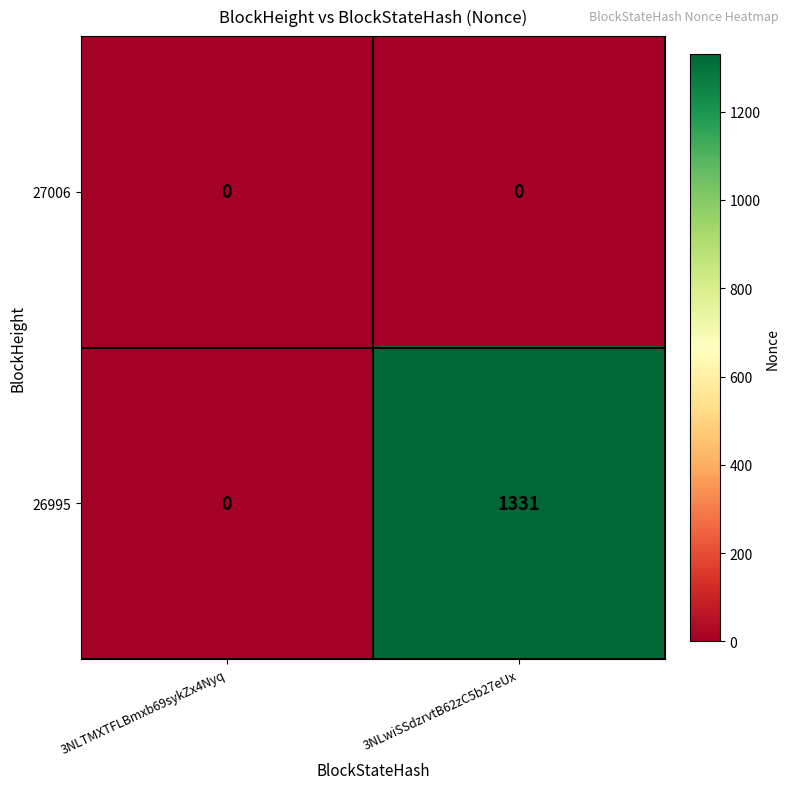

Which series has the widest spread of values?

26995